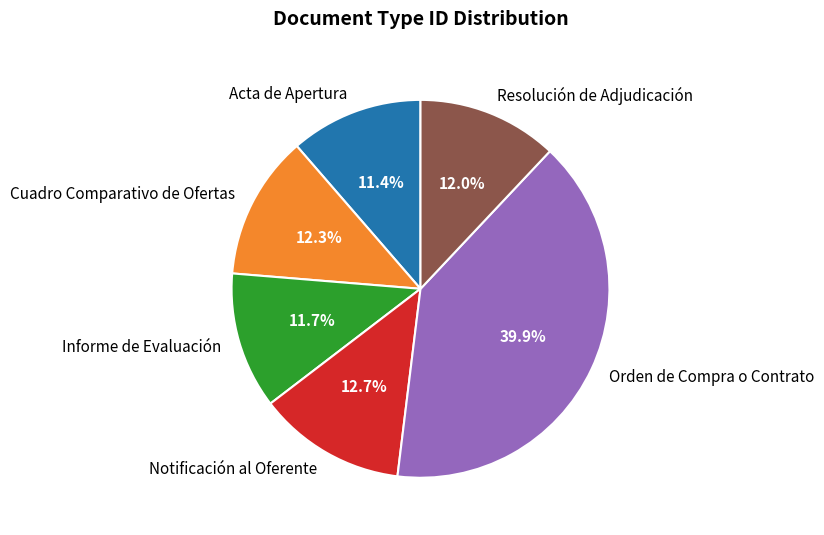

Combined, do Informe de Evaluación and Orden de Compra o Contrato account for over 50%?

Yes